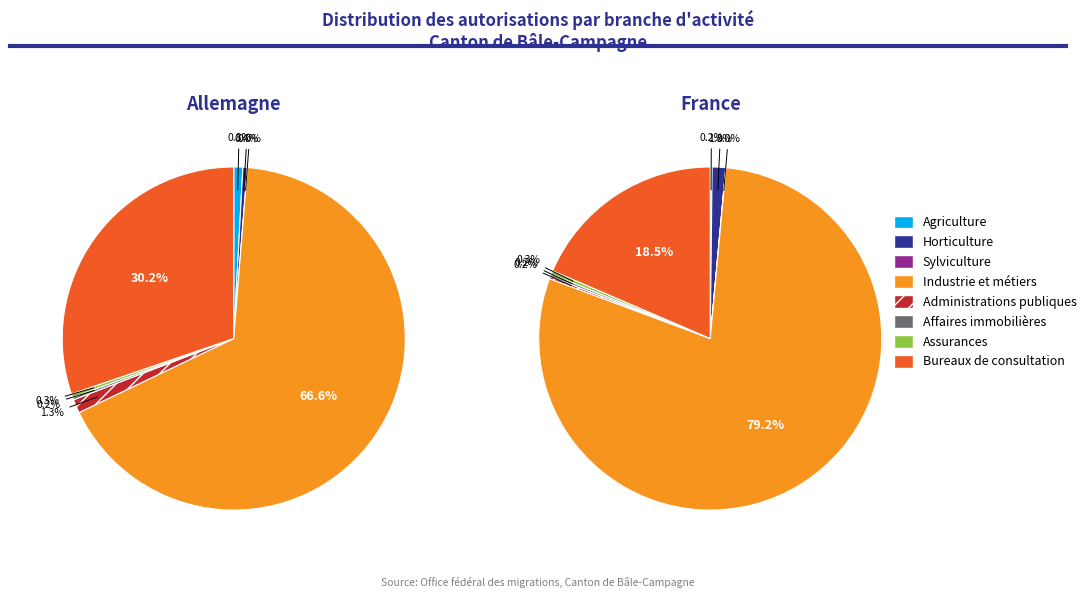

How many segments does this pie chart have?

12